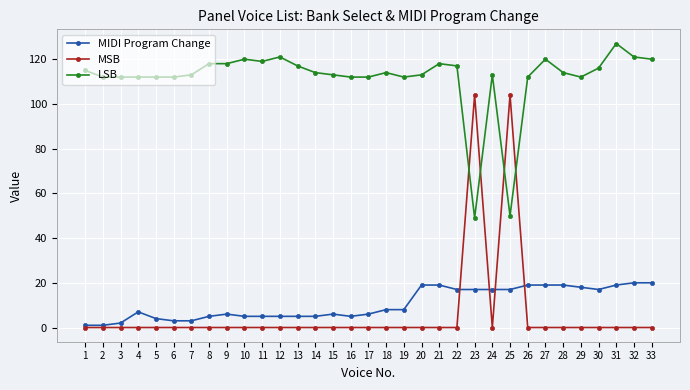

Is the value of MSB at 22 greater than the value of LSB at 5?

No